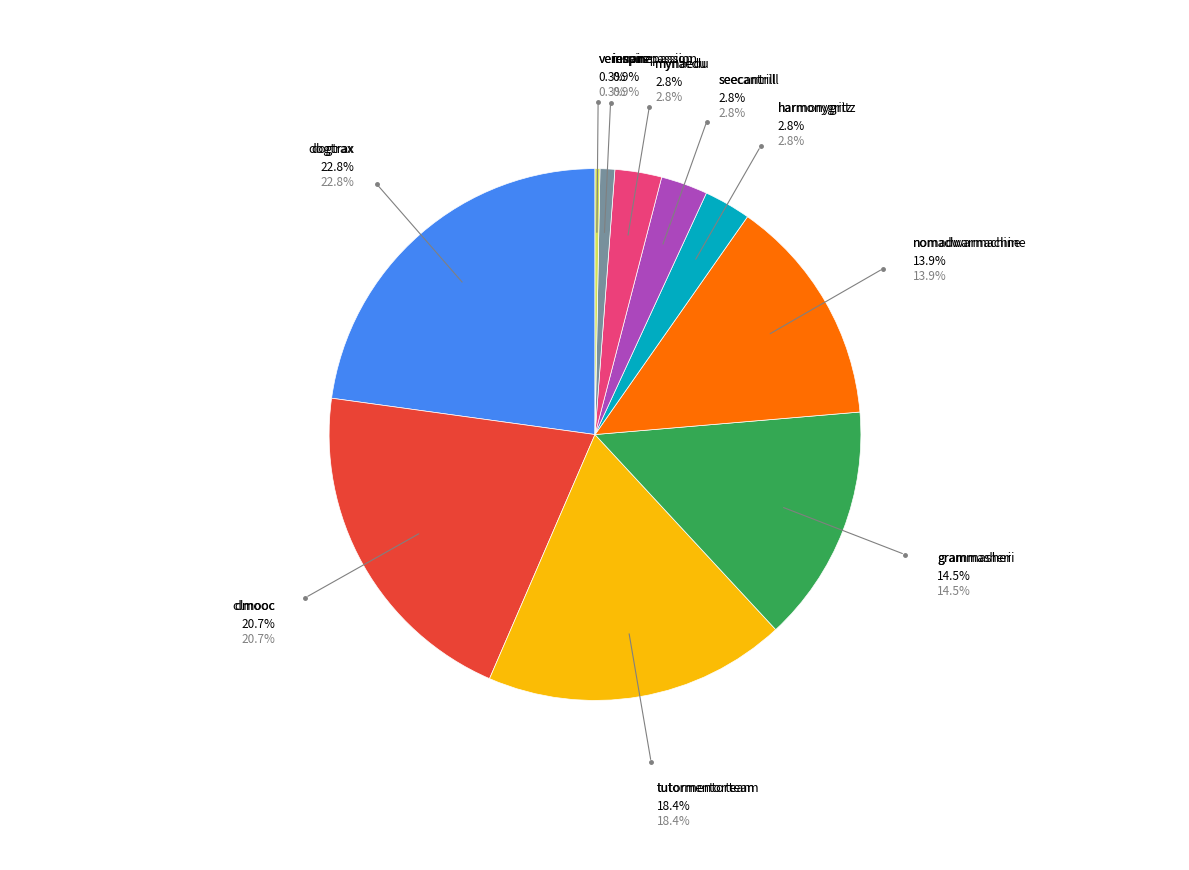

To the nearest percent, what is the average slice percentage?

10%